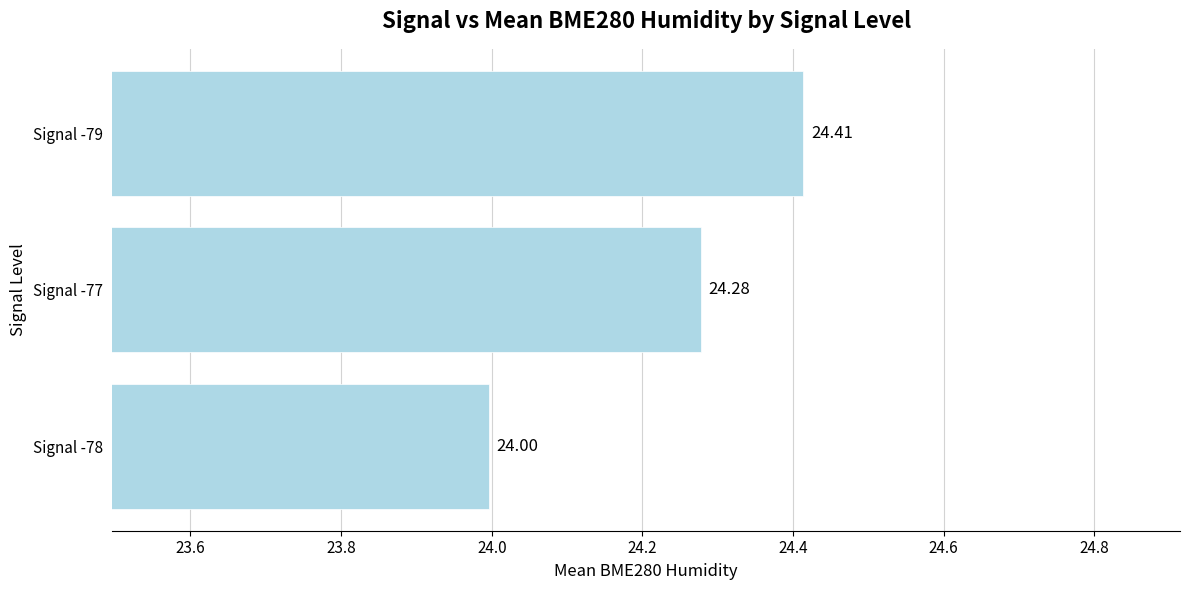

What is the ratio of the value at Signal -77 to the value at Signal -78?

1.0